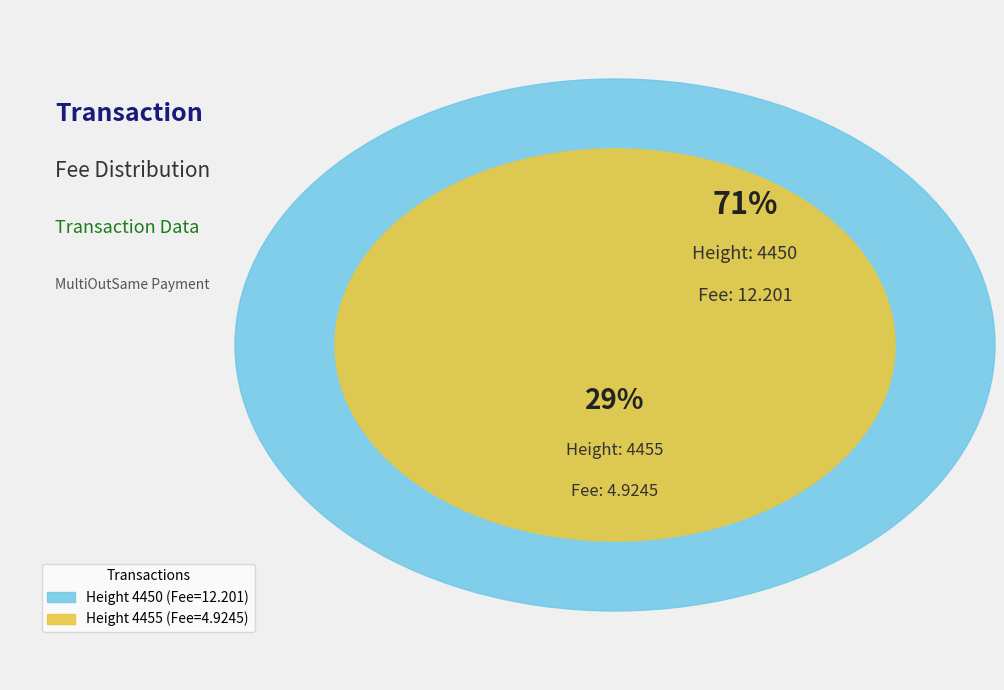

To the nearest percent, what percentage of the pie is 4450?

71%